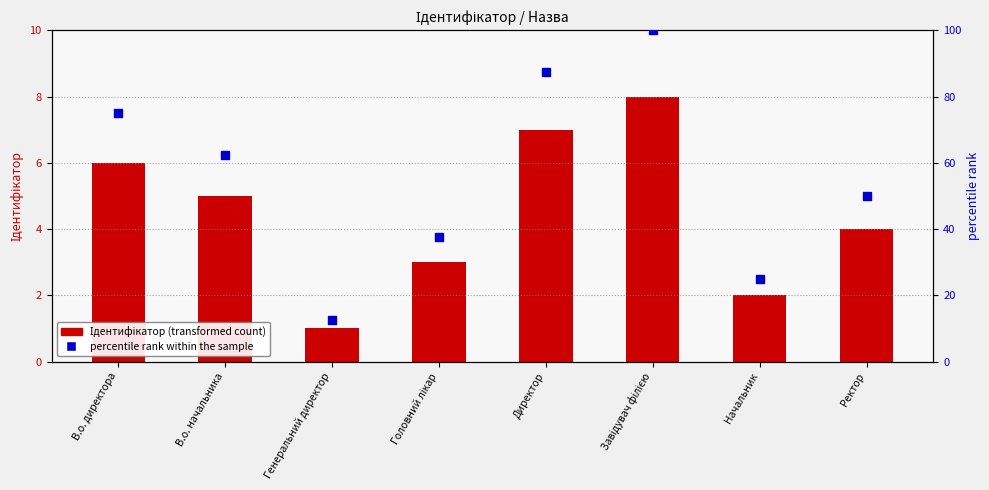

Is the value of Ідентифікатор (transformed count) at Генеральний директор greater than the value of percentile rank within the sample at Директор?

No